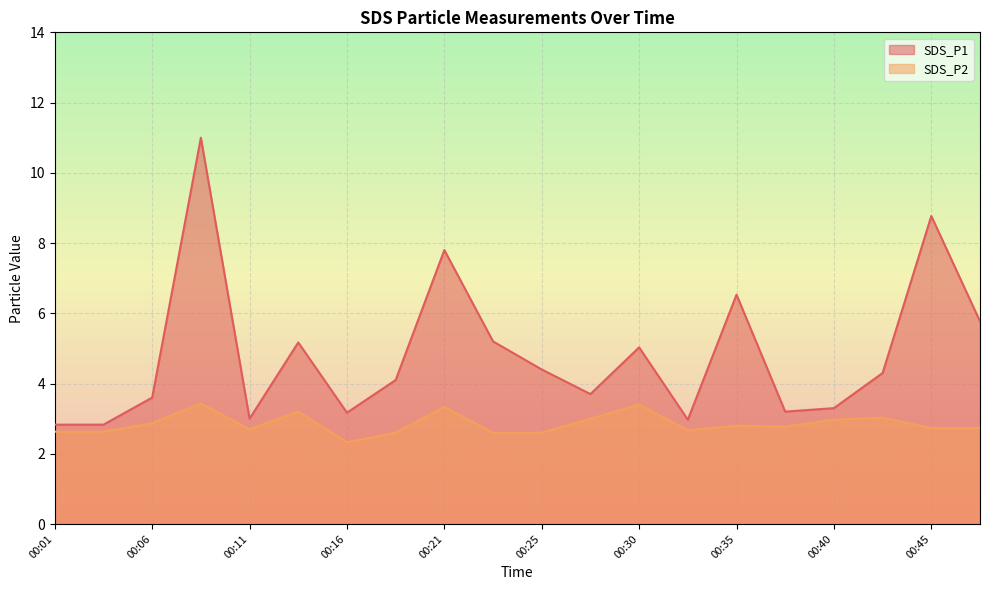

Which series has the widest spread of values?

SDS_P1